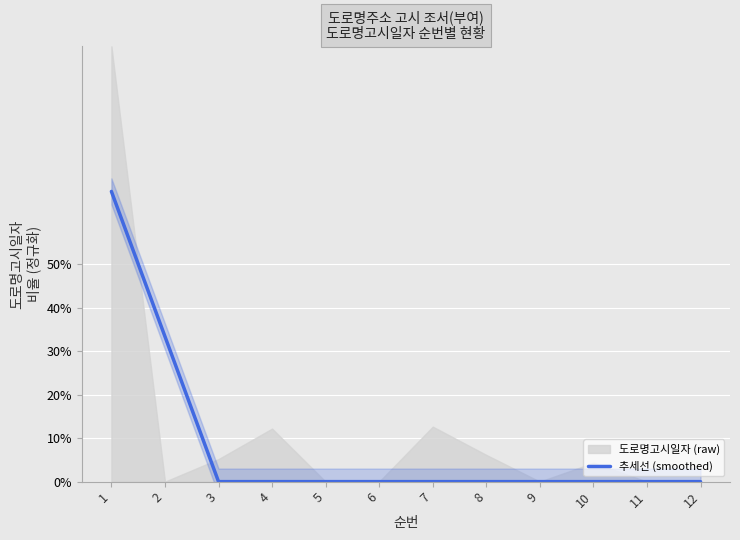

Does the chart display data point markers on the line(s)?

No